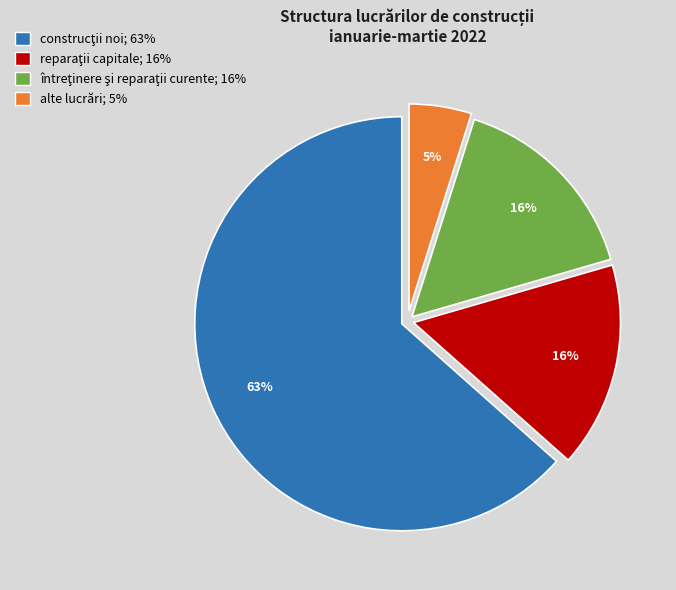

The alte lucrări slice represents 5% of the pie. True or false?

True